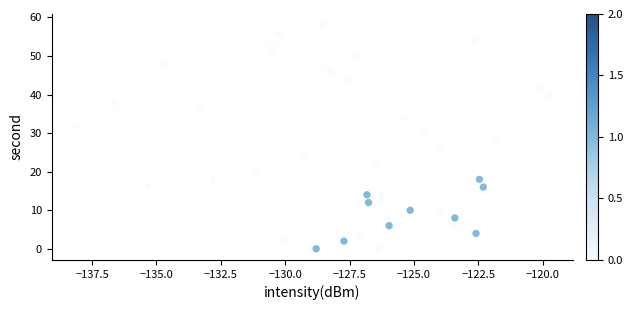

What is the range of Y values (max minus min)?

58